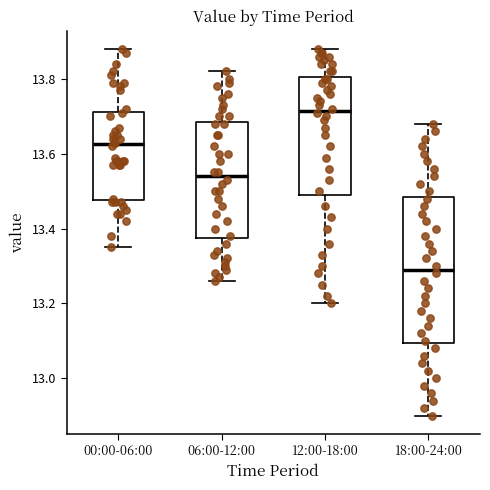

Which box has the lowest median line?

18:00-24:00